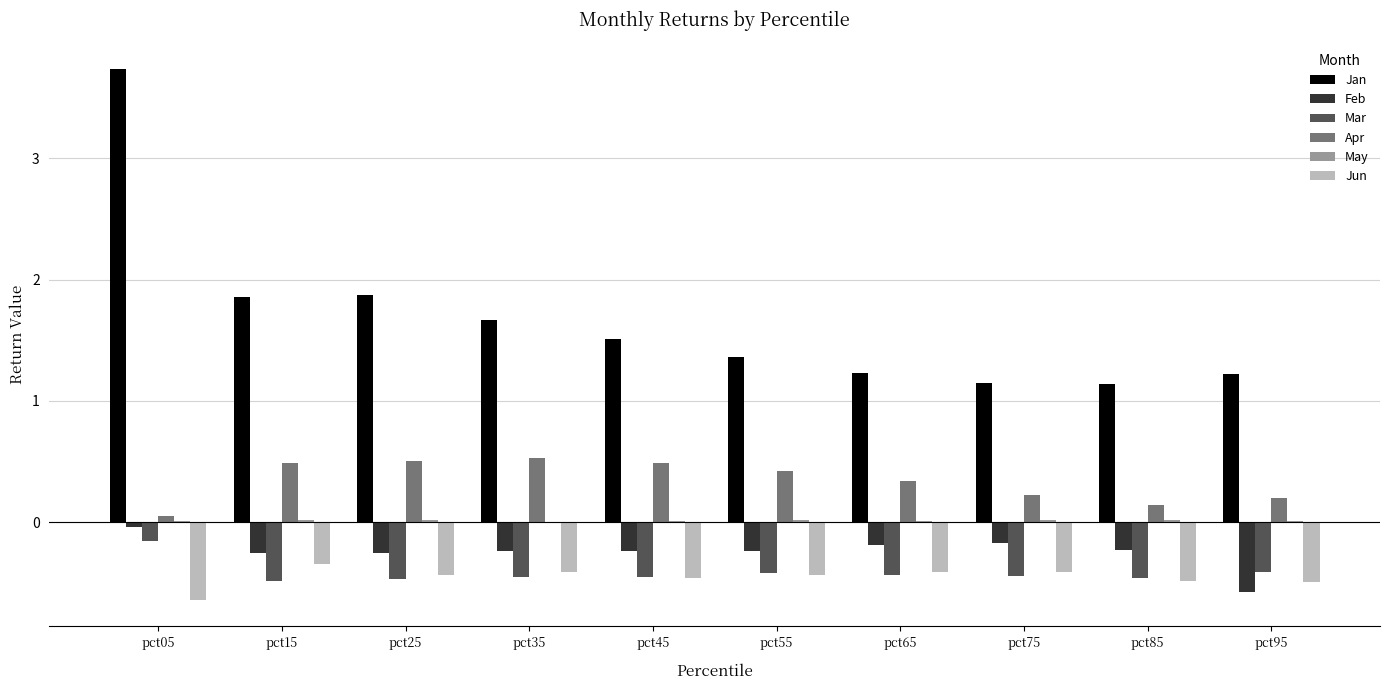

What is the sum of all Feb values?

-2.4